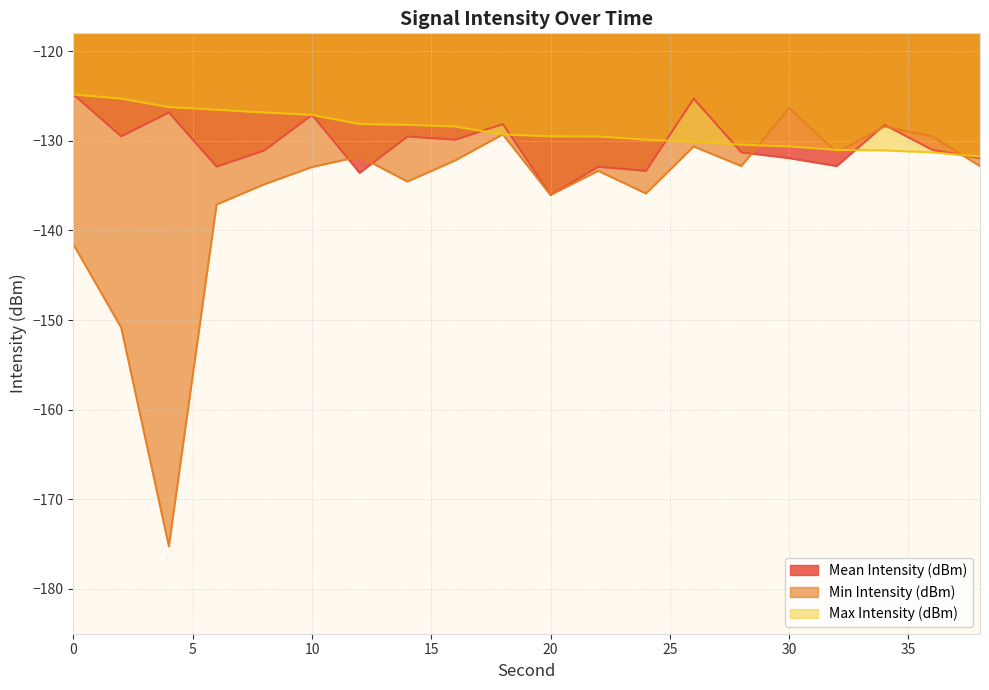

Between 26 and 38, which is larger?

26